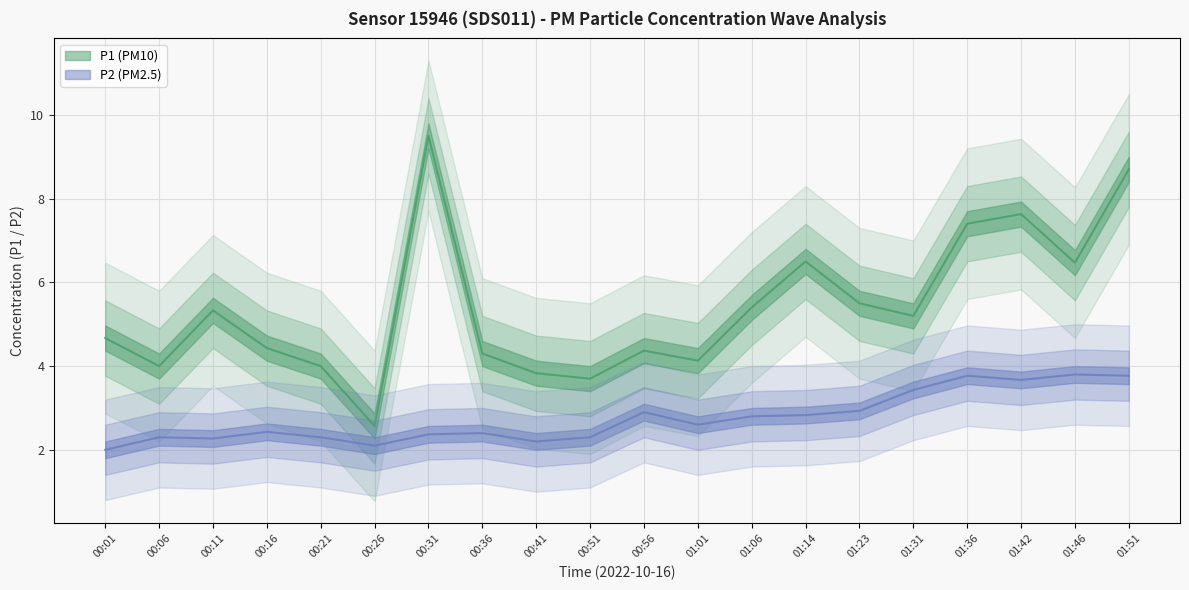

Rank the categories by P1 value from lowest to highest.

00:26, 00:51, 00:41, 00:06, 00:21, 01:01, 00:36, 00:56, 00:16, 00:01, 01:31, 00:11, 01:06, 01:23, 01:46, 01:14, 01:36, 01:42, 01:51, 00:31